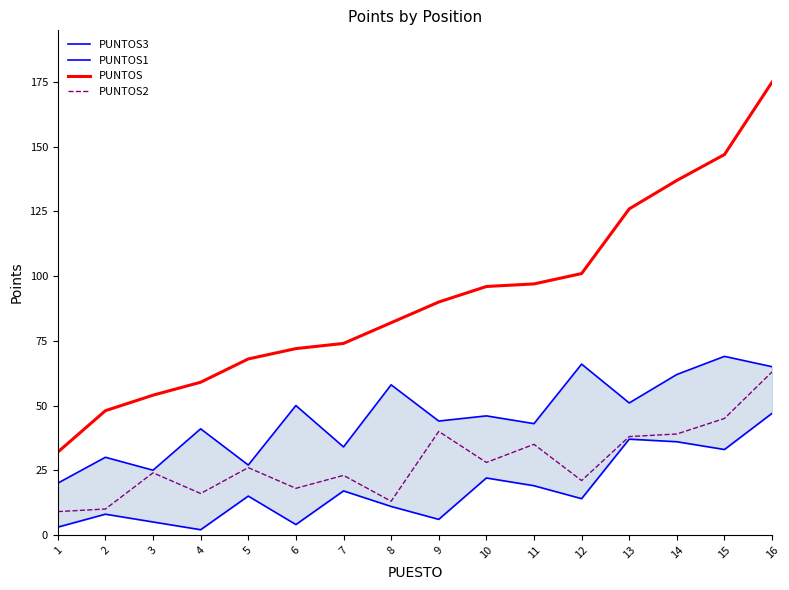

Rank the series by their maximum value, from lowest to highest.

PUNTOS1, PUNTOS2, PUNTOS3, PUNTOS